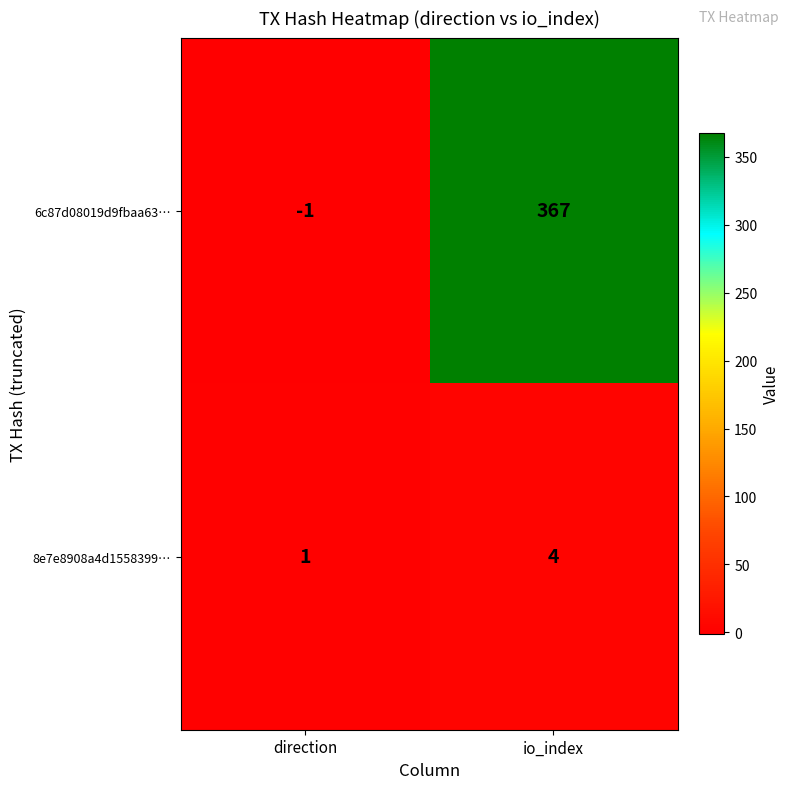

At which label is 6c87d08019d9fbaa63… closest to 183?

direction